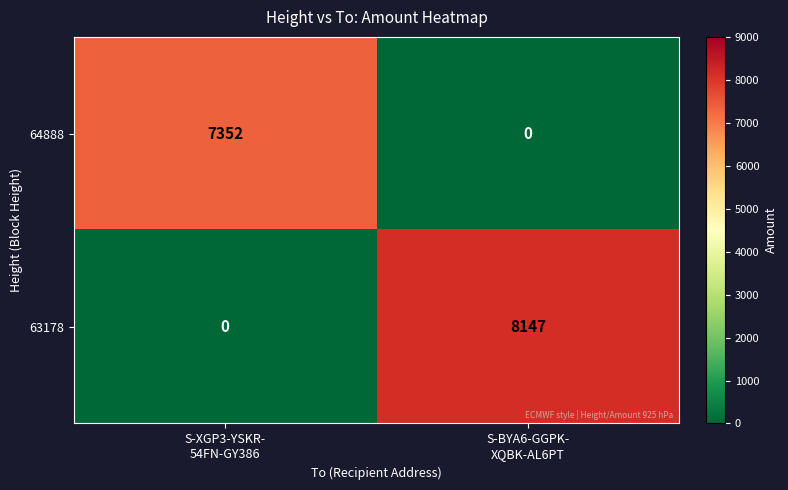

How many data points does each series have?

2